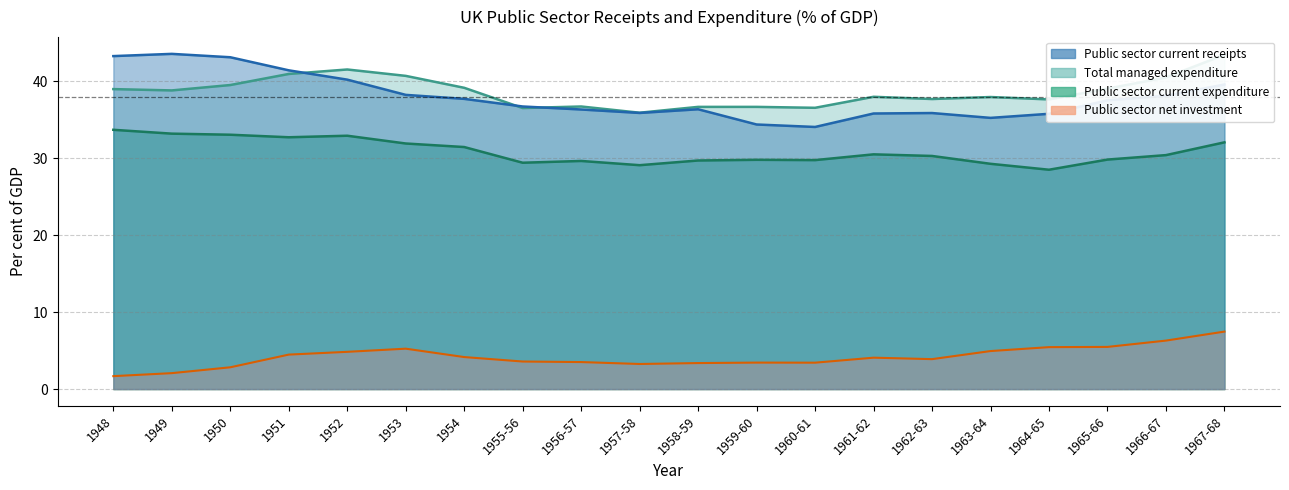

What is the label of the 6th point from the left?

1953